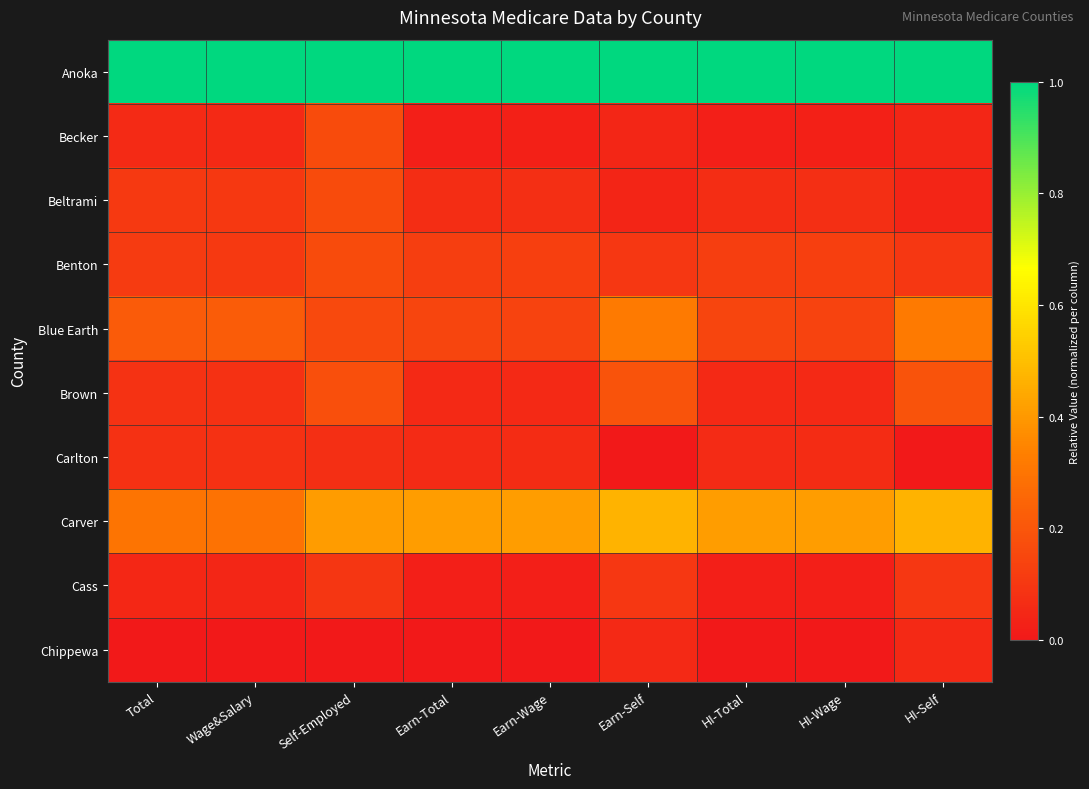

Which label corresponds to the largest value in the chart?

Total